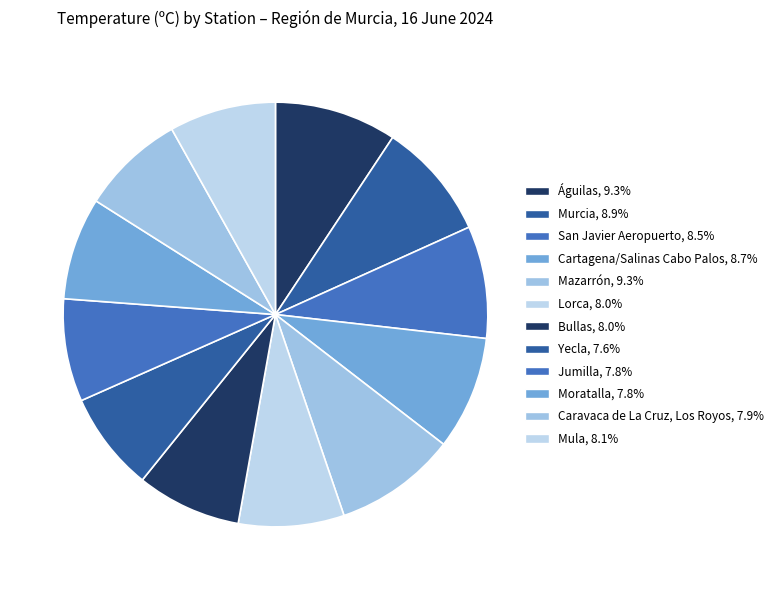

Which has a higher value, Mazarrón or Caravaca de La Cruz, Los Royos?

Mazarrón